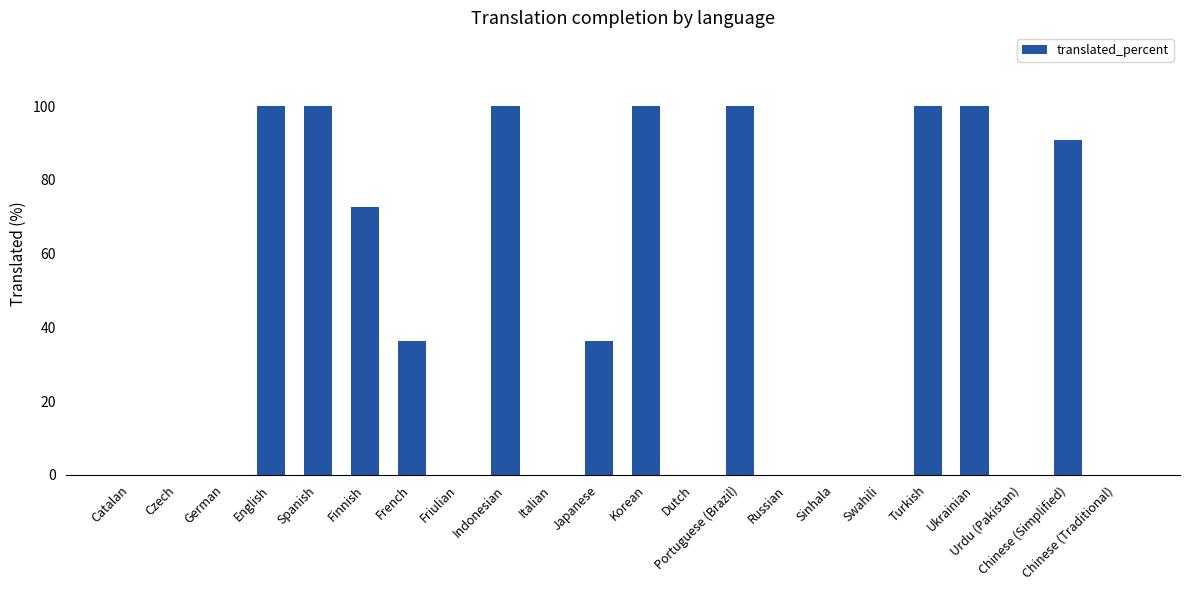

Reading left to right, extract all data points from this chart.

Catalan=0.0	Czech=0.0	German=0.0	English=100.0	Spanish=100.0	Finnish=72.7	French=36.3	Friulian=0.0	Indonesian=100.0	Italian=0.0	Japanese=36.3	Korean=100.0	Dutch=0.0	Portuguese (Brazil)=100.0	Russian=0.0	Sinhala=0.0	Swahili=0.0	Turkish=100.0	Ukrainian=100.0	Urdu (Pakistan)=0.0	Chinese (Simplified)=90.9	Chinese (Traditional)=0.0